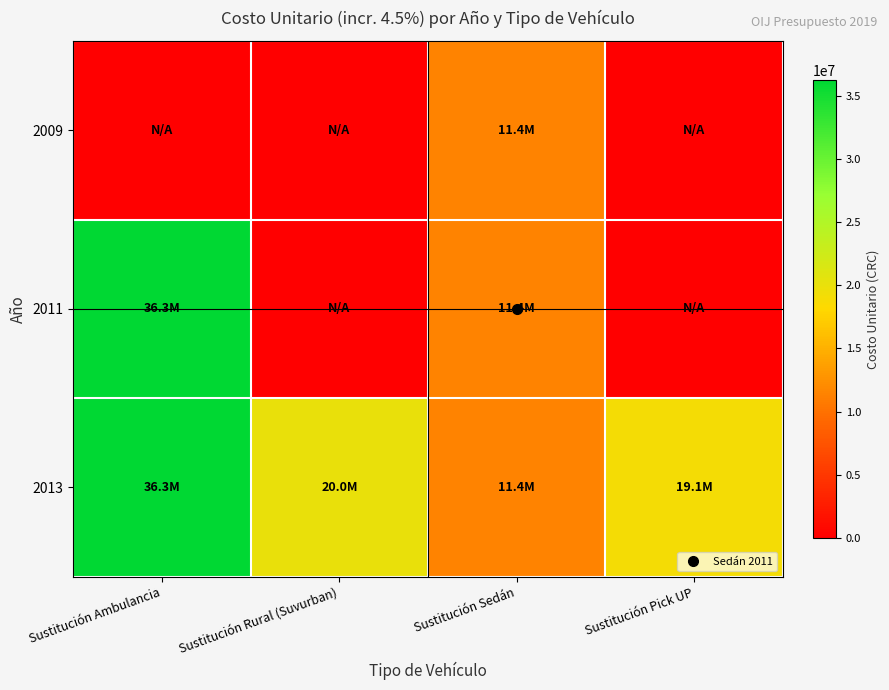

Reading left to right, transcribe all the data shown in this chart.

2009: Sustitución Ambulancia=0	Sustitución Rural (Suvurban)=0	Sustitución Sedán=11424985	Sustitución Pick UP=0
2011: Sustitución Ambulancia=36275085	Sustitución Rural (Suvurban)=0	Sustitución Sedán=11424985	Sustitución Pick UP=0
2013: Sustitución Ambulancia=36275085	Sustitución Rural (Suvurban)=20001300	Sustitución Sedán=11424985	Sustitución Pick UP=19122455